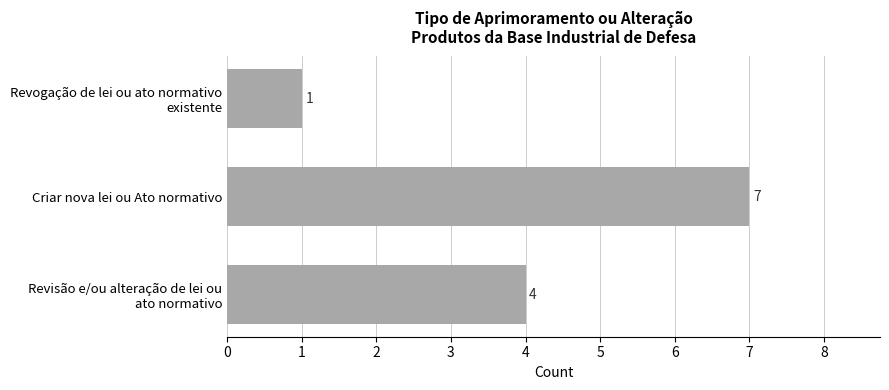

Which category has the highest value across all series?

Criar nova lei ou Ato normativo